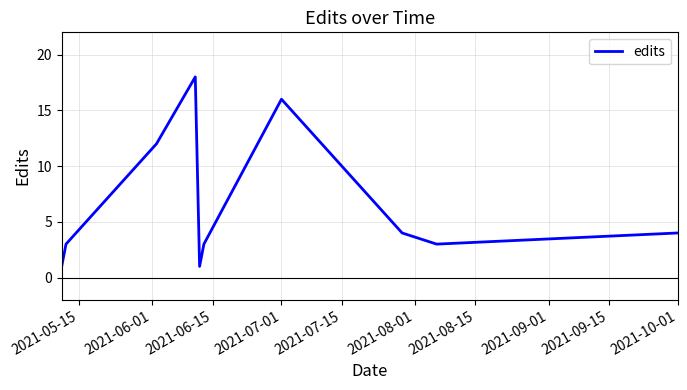

How many interior local peaks (higher than both neighbors) does the data have?

2